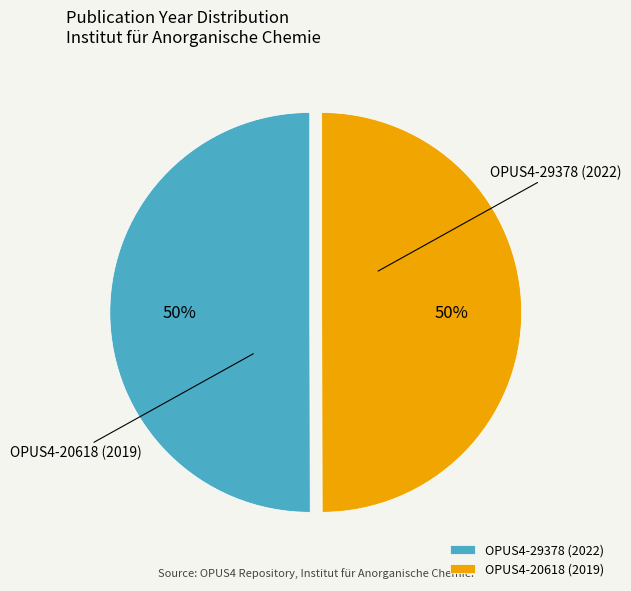

Rank the categories by value from lowest to highest.

OPUS4-20618 (2019), OPUS4-29378 (2022)